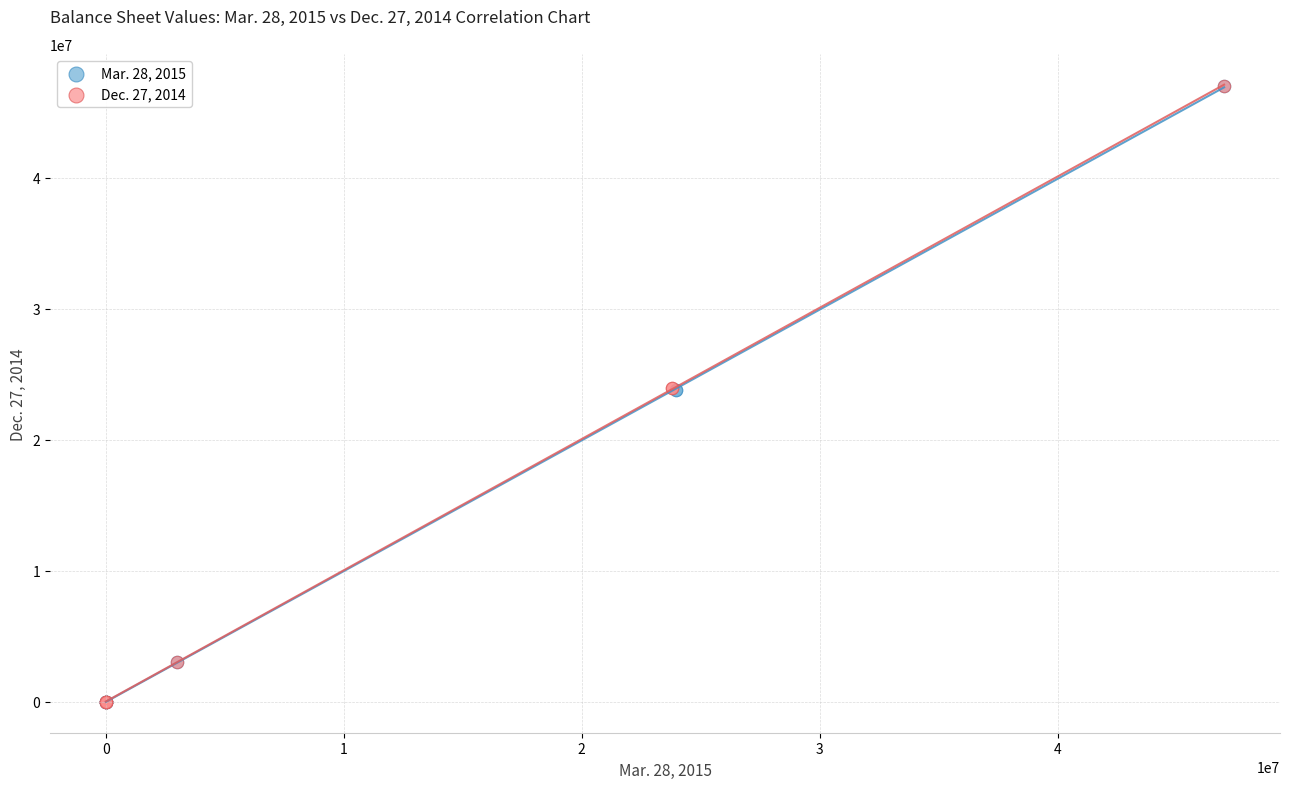

What are all the series names shown in the legend?

Mar. 28, 2015, Dec. 27, 2014